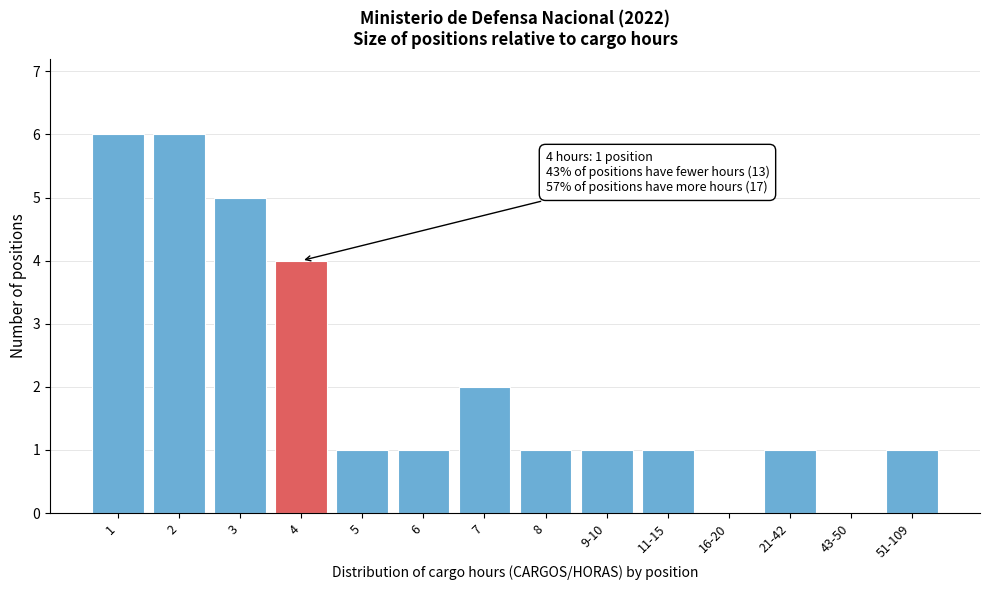

Reading right to left, list all the values displayed in this chart.

51-109=1	43-50=0	21-42=1	16-20=0	11-15=1	9-10=1	8=1	7=2	6=1	5=1	4=4	3=5	2=6	1=6